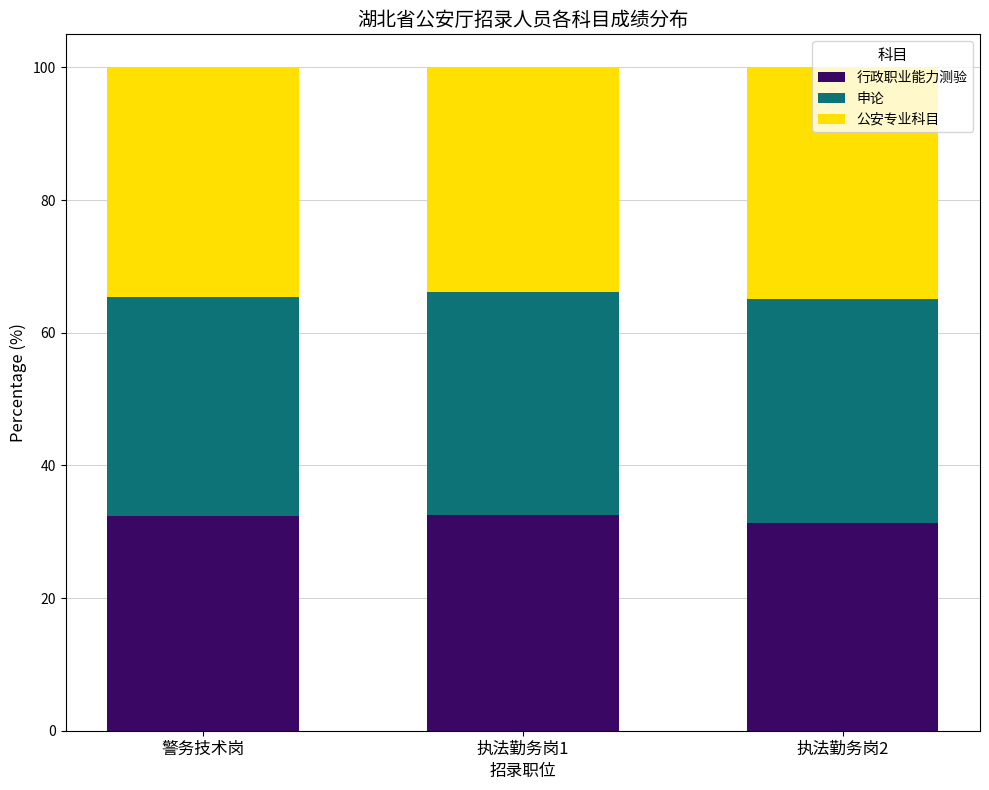

The value of 行政职业能力测验 at 执法勤务岗1 is 32.6. True or false?

True